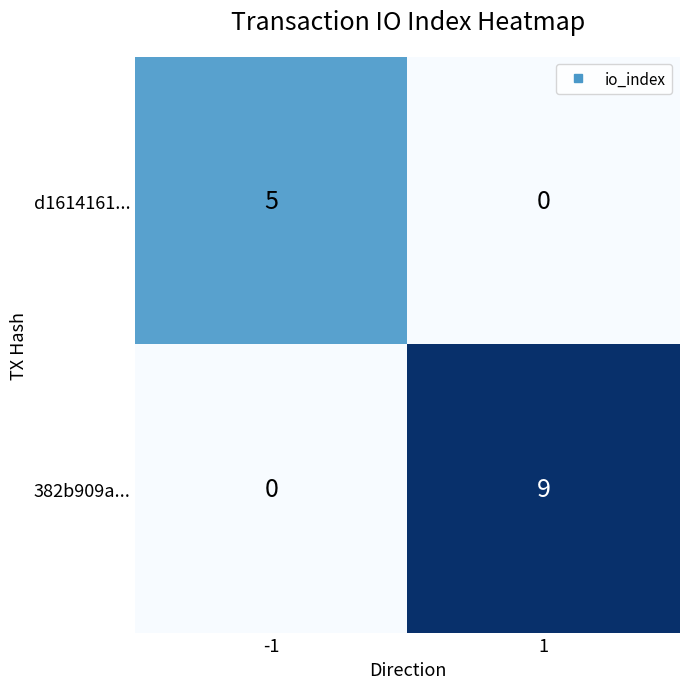

What is the maximum value shown in the chart?

9